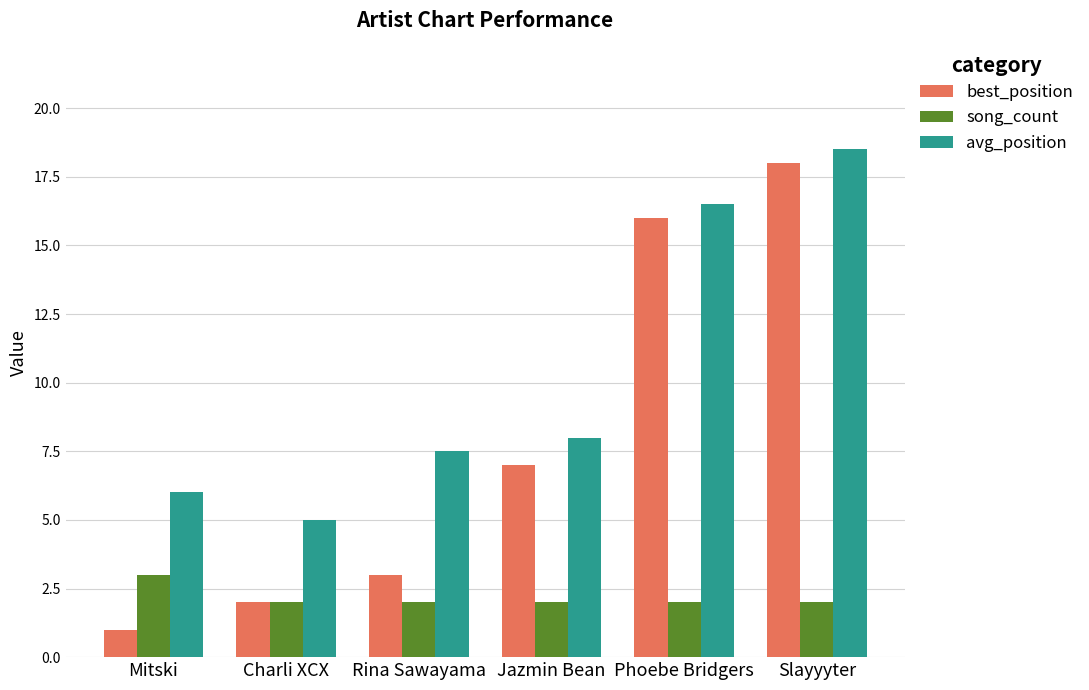

What is the approximate value of avg_position at Jazmin Bean?

8.0